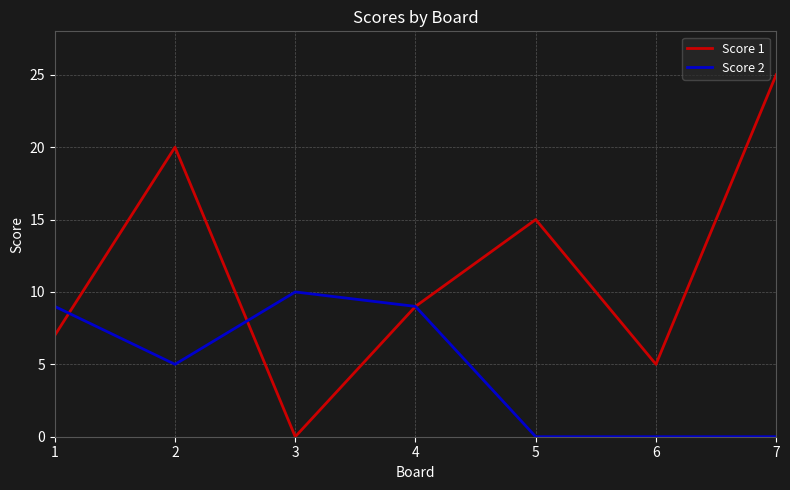

Rank the series by their maximum value, from highest to lowest.

Score 1, Score 2